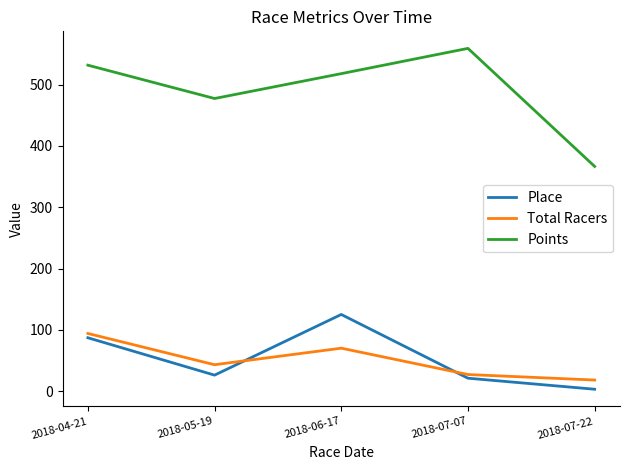

Reading right to left, what are all the values shown in this chart?

Place: 3.0	21.0	125.0	26.0	87.0
Total Racers: 18.0	27.0	70.0	43.0	94.0
Points: 366.6	559.2	517.9	477.4	531.8